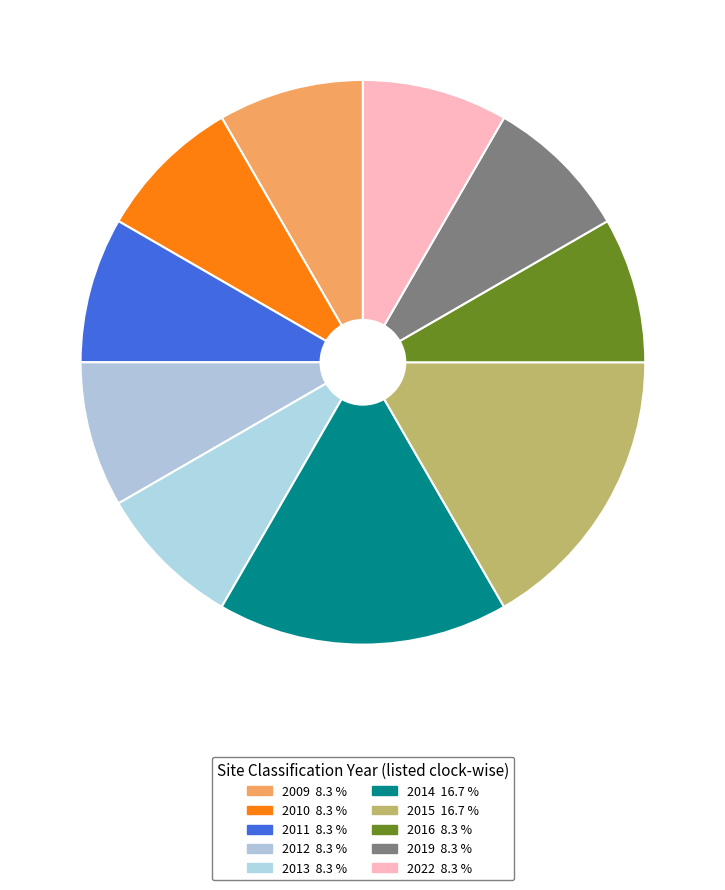

What portion of the pie excludes 2011?

91.7%